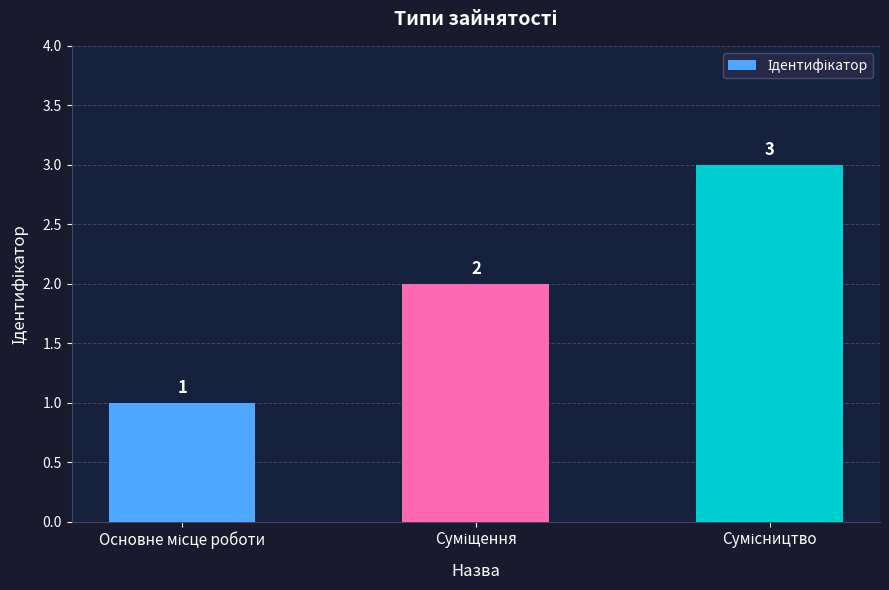

Count the values in the range 1 to 3.

3